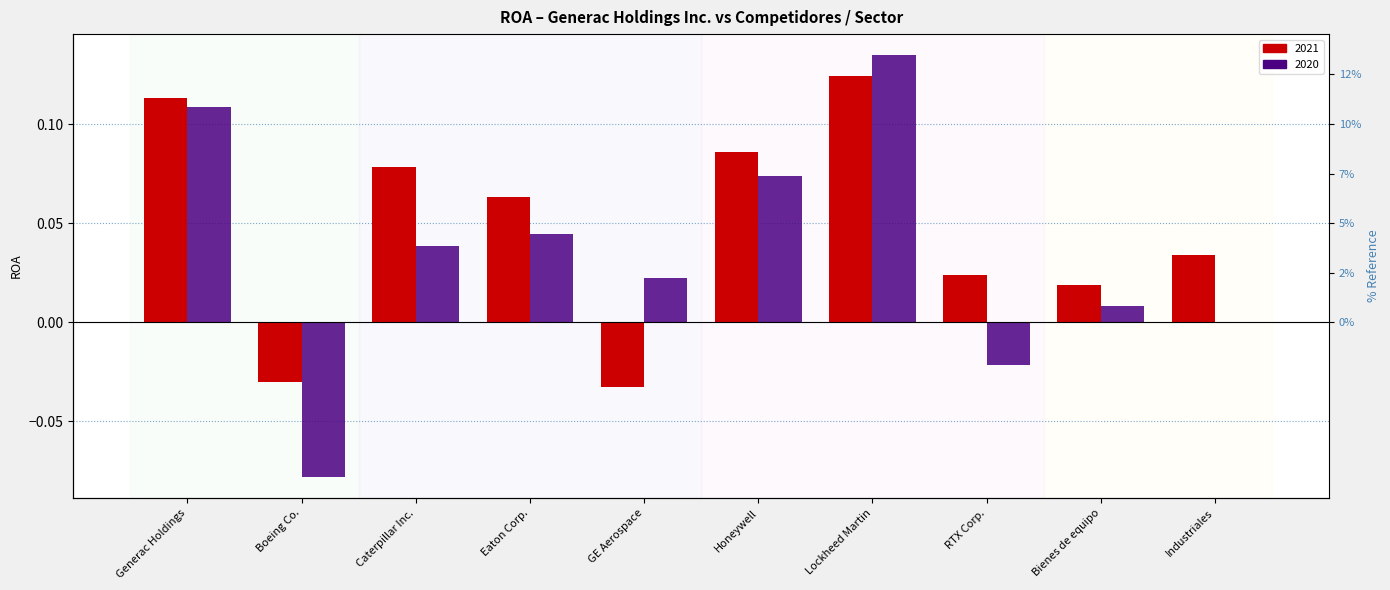

Reading left to right, transcribe all the data shown in this chart.

2021: Generac Holdings=0.1	Boeing Co.=-0.0	Caterpillar Inc.=0.1	Eaton Corp.=0.1	GE Aerospace=-0.0	Honeywell=0.1	Lockheed Martin=0.1	RTX Corp.=0.0	Bienes de equipo=0.0	Industriales=0.0
2020: Generac Holdings=0.1	Boeing Co.=-0.1	Caterpillar Inc.=0.0	Eaton Corp.=0.0	GE Aerospace=0.0	Honeywell=0.1	Lockheed Martin=0.1	RTX Corp.=-0.0	Bienes de equipo=0.0	Industriales=0.0